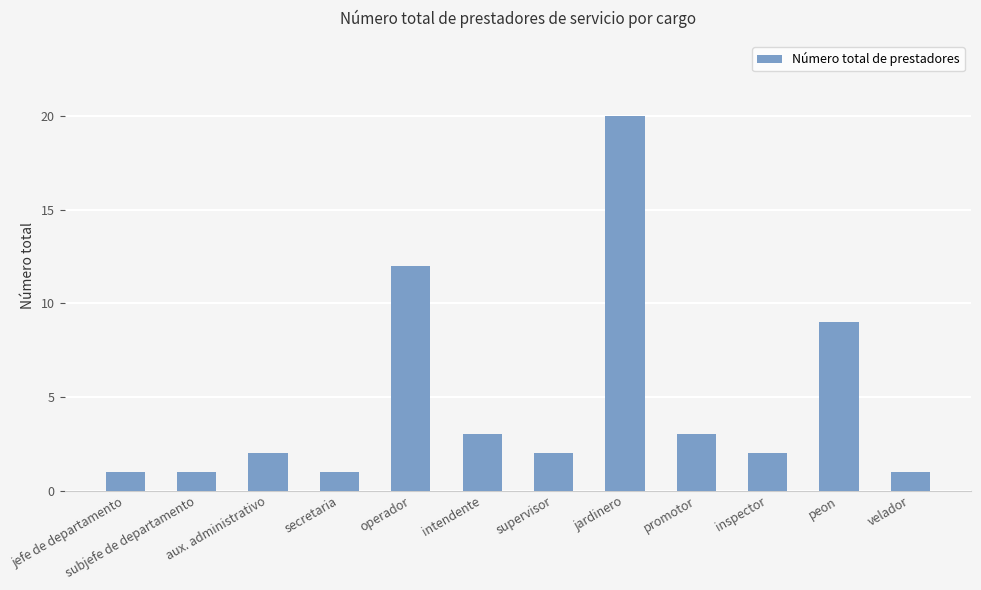

What is the change in value from secretaria to promotor?

+2